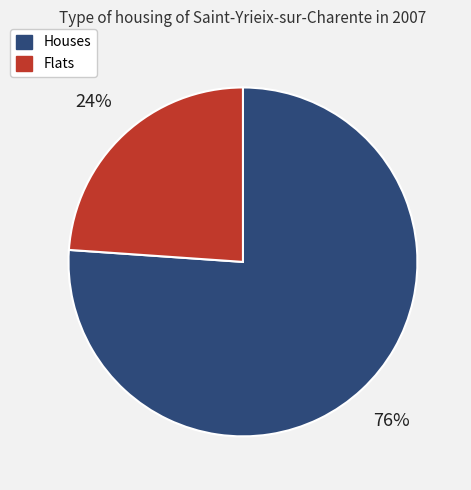

To the nearest percent, what percentage of the pie is Flats?

24%